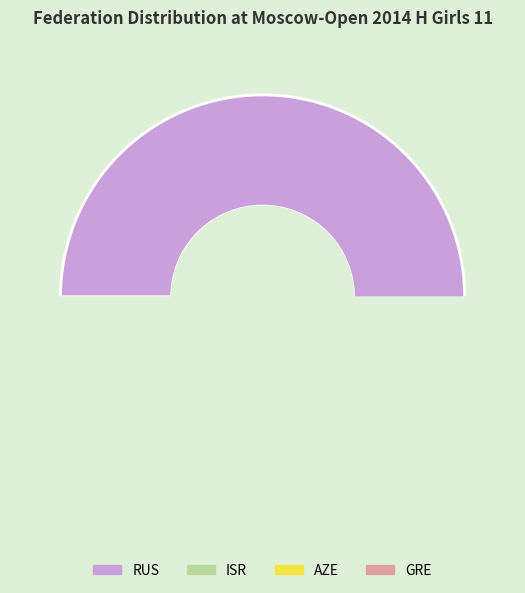

How many segments does this pie chart have?

4